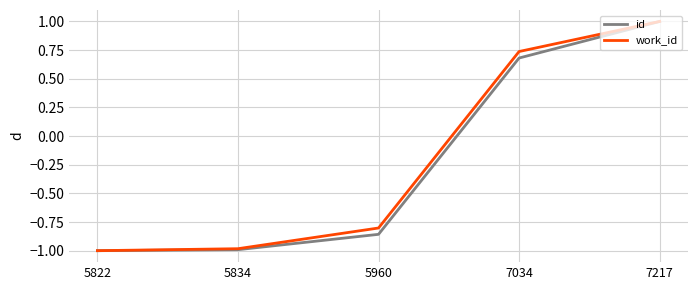

Is it true that id equals -1.0 at 5834?

True